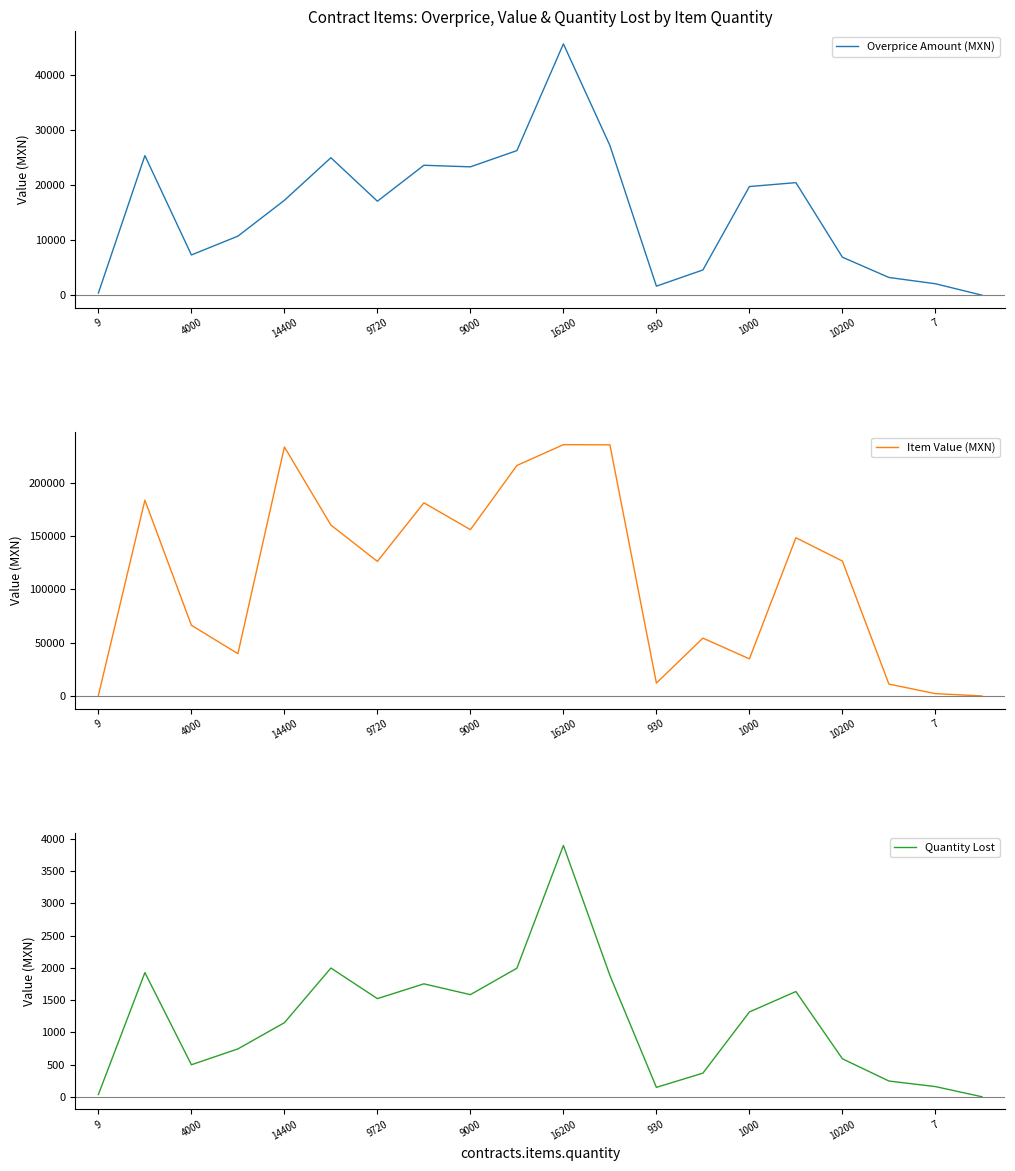

What is the difference between the Quantity Lost values at 10200 and 1000?

726.6